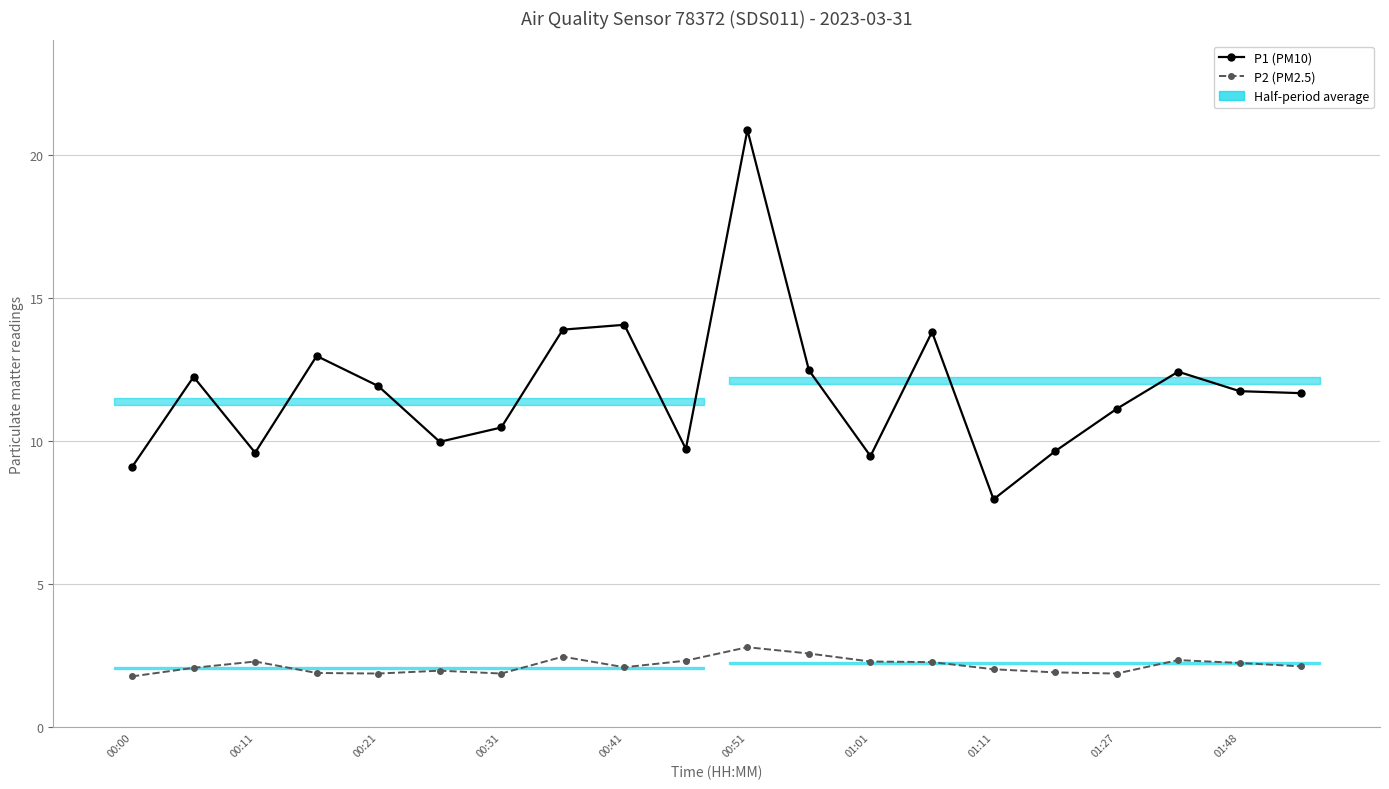

What is the difference between the maximum and minimum values in the P1 (PM10) series?

12.9